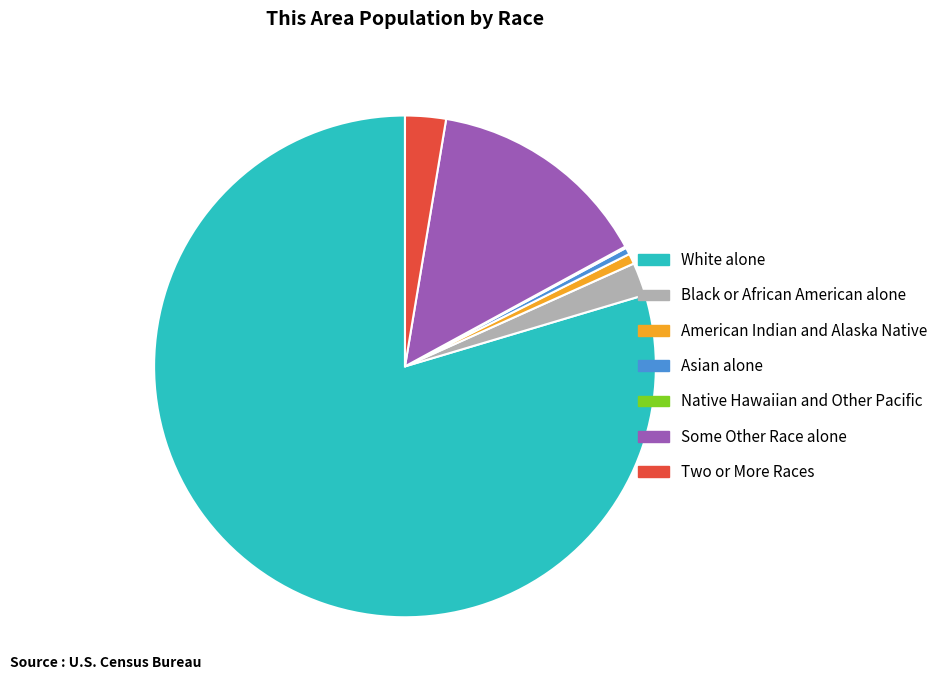

Is the sum of Asian alone and American Indian and Alaska Native greater than half?

No